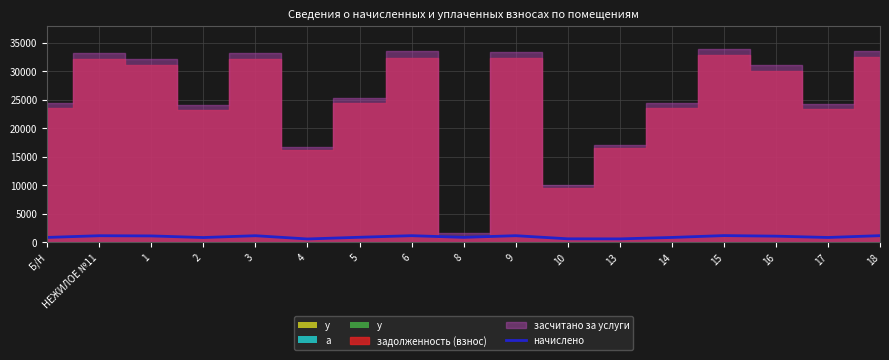

True or false: the data shows 309.7 at 16.

False